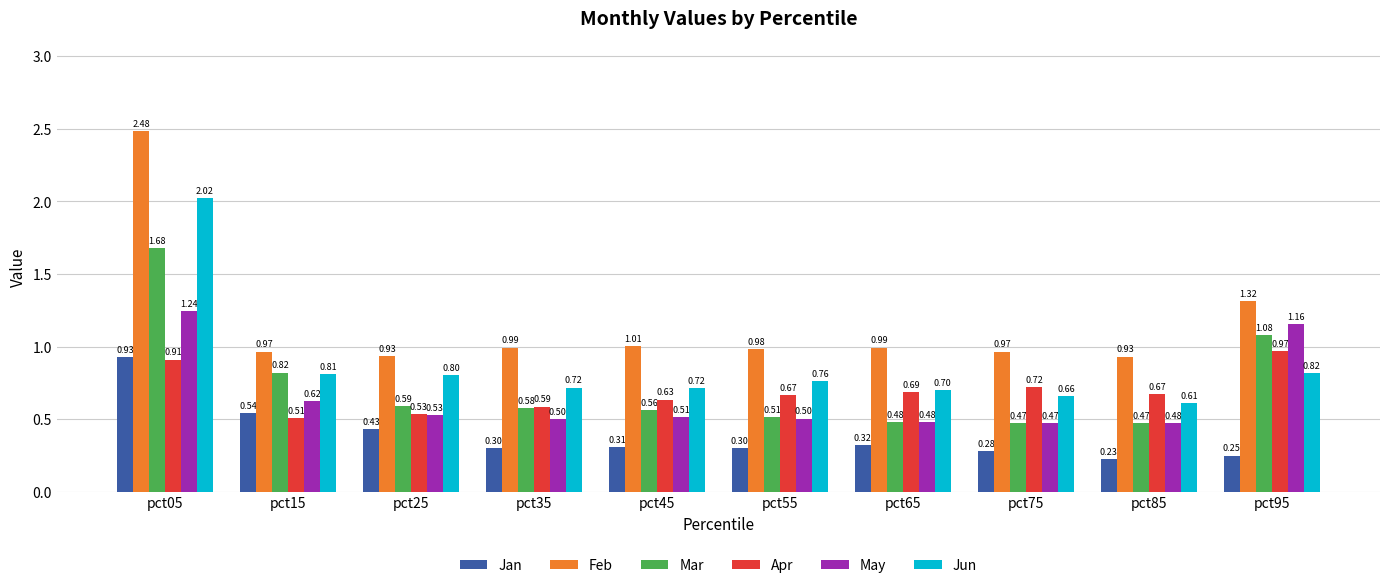

What is the spread (max minus min) of values at pct75?

0.7